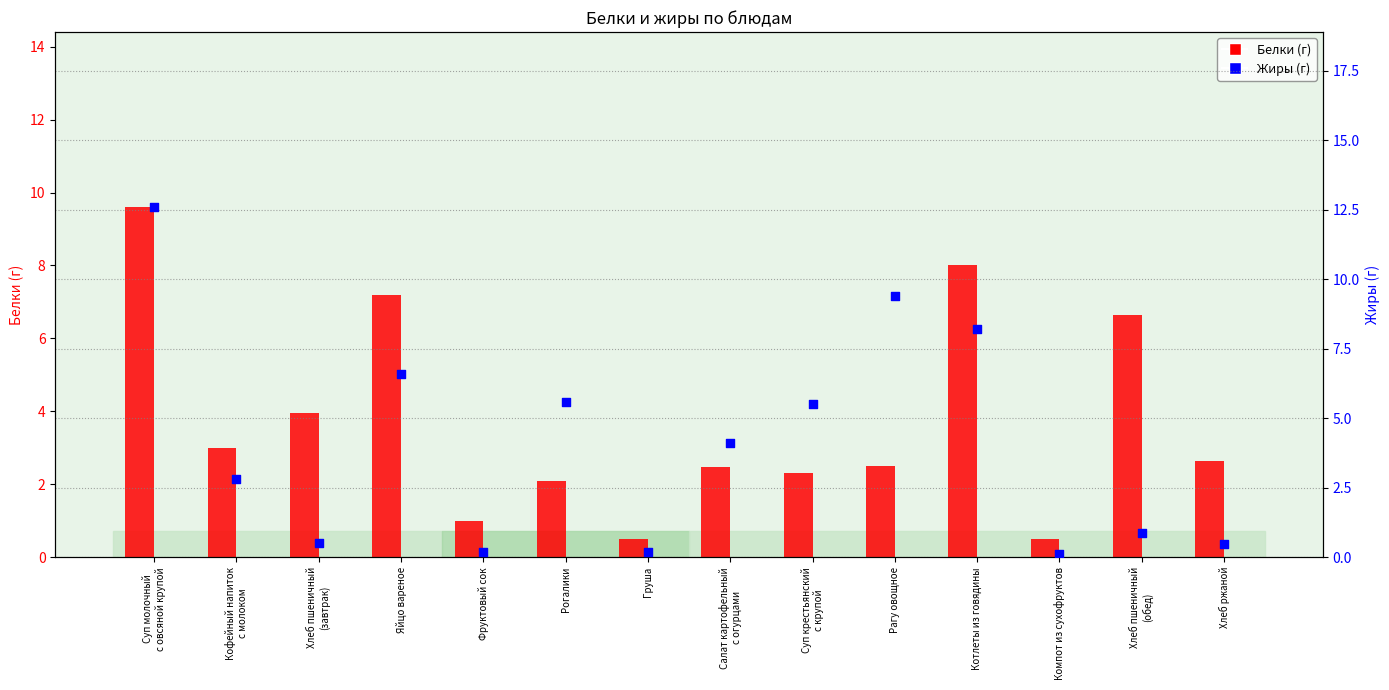

What are all the series names shown in the legend?

Белки, Жиры